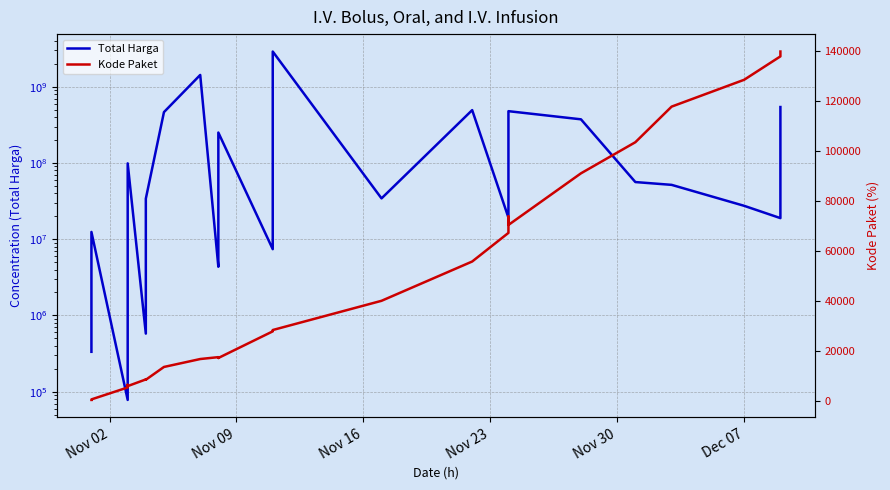

In Kode Paket, how many points are lower than both neighbors (excluding endpoints)?

7